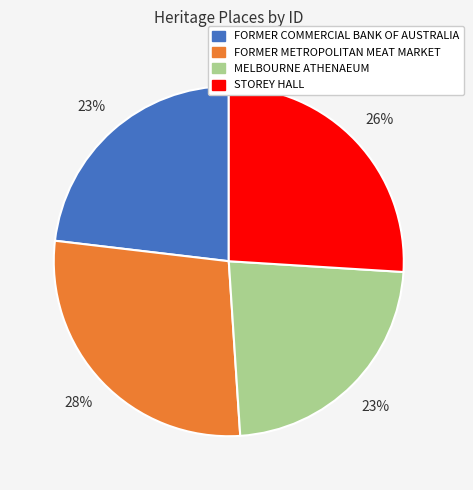

What is the ratio of the value at FORMER COMMERCIAL BANK OF AUSTRALIA to the value at STOREY HALL?

0.9